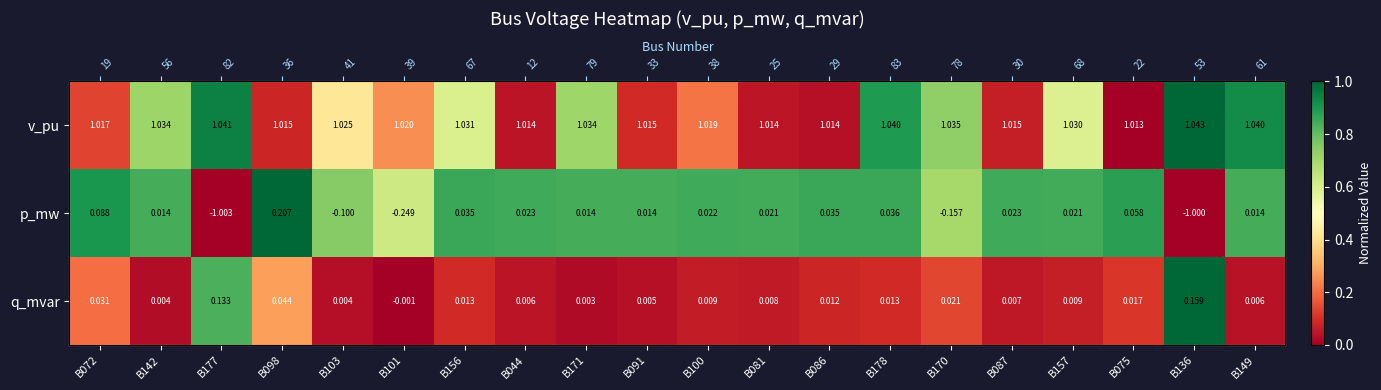

At which label does v_pu reach its minimum?

B075